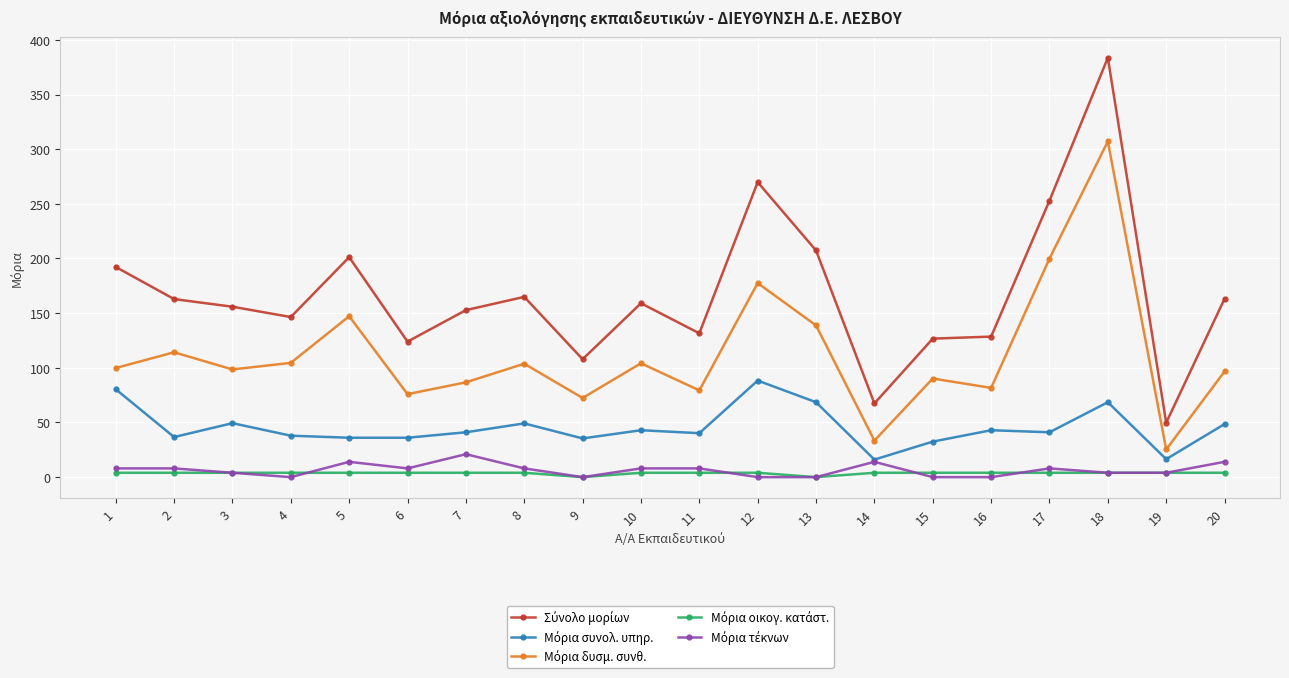

At which category is the sum across all series the highest?

18